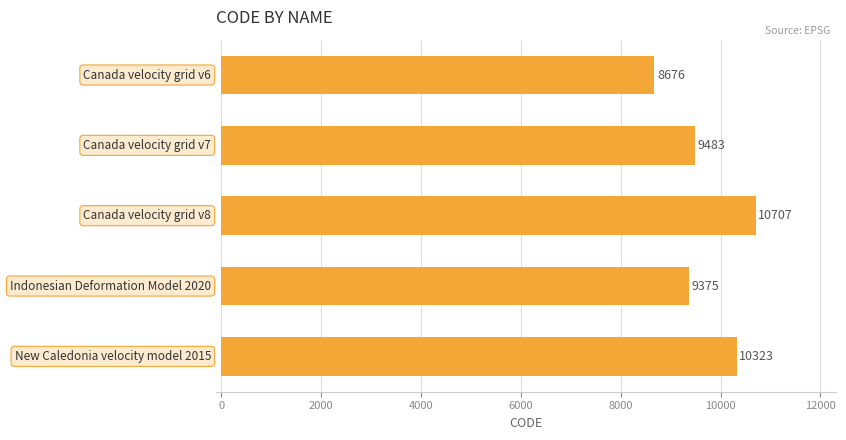

What is the value of the 3rd bar from the top?

10707